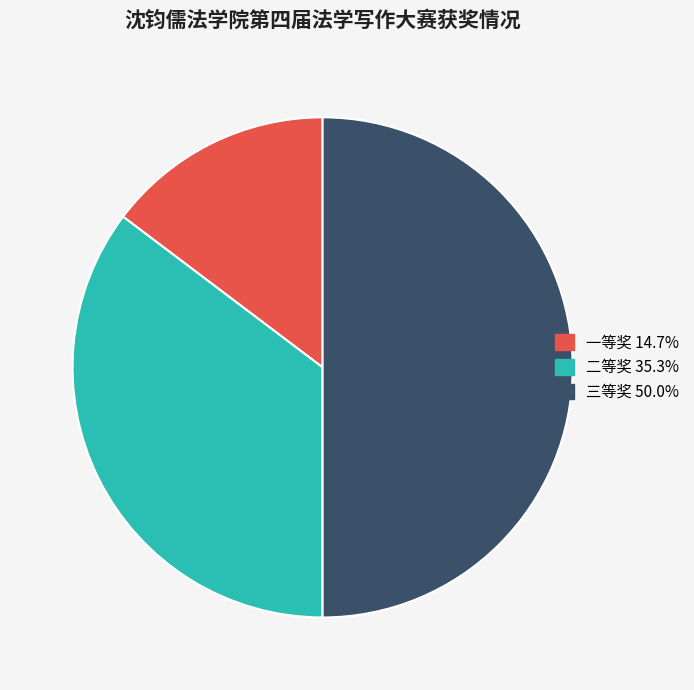

How many slices are in this pie chart?

3